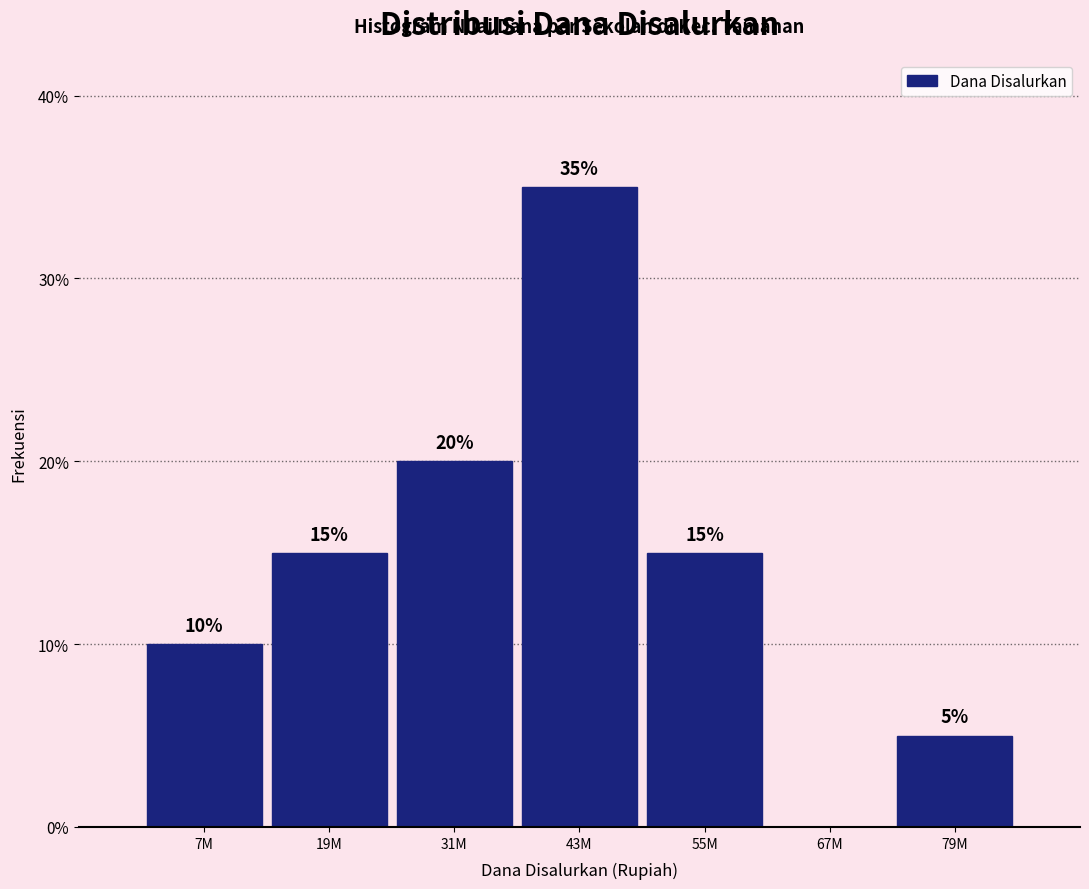

Reading right to left, list all the values displayed in this chart.

79M=5	67M=0	55M=15	43M=35	31M=20	19M=15	7M=10